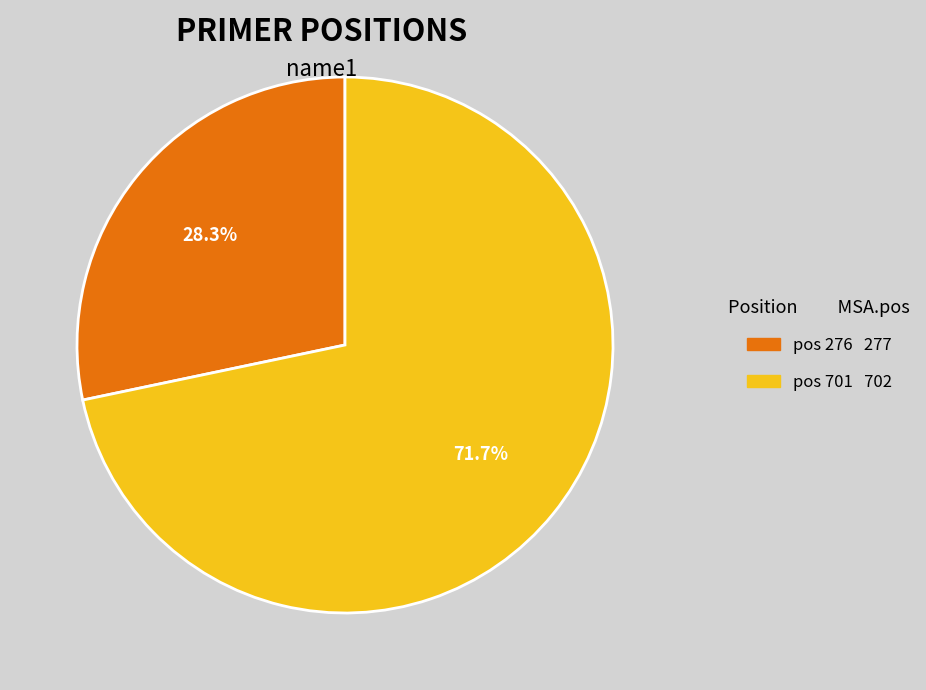

Is there any slice that represents more than half of the pie?

Yes